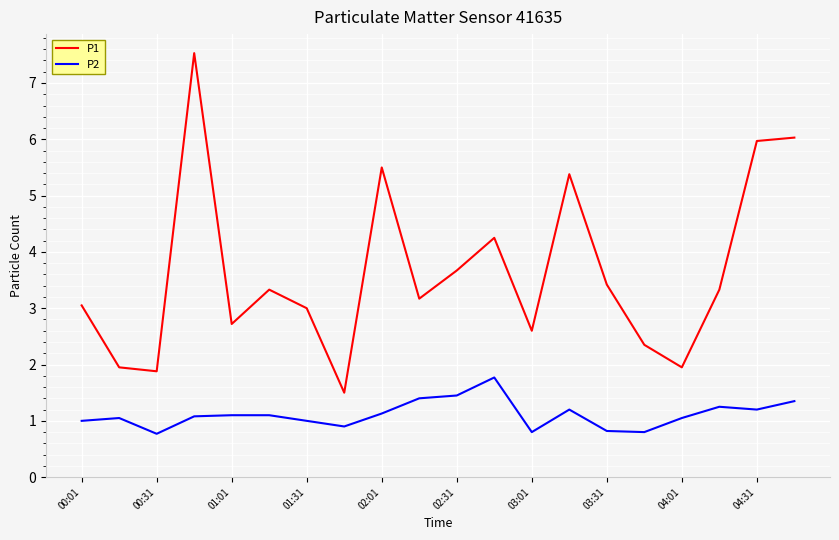

True or false: P1 and P2 intersect in this chart.

False